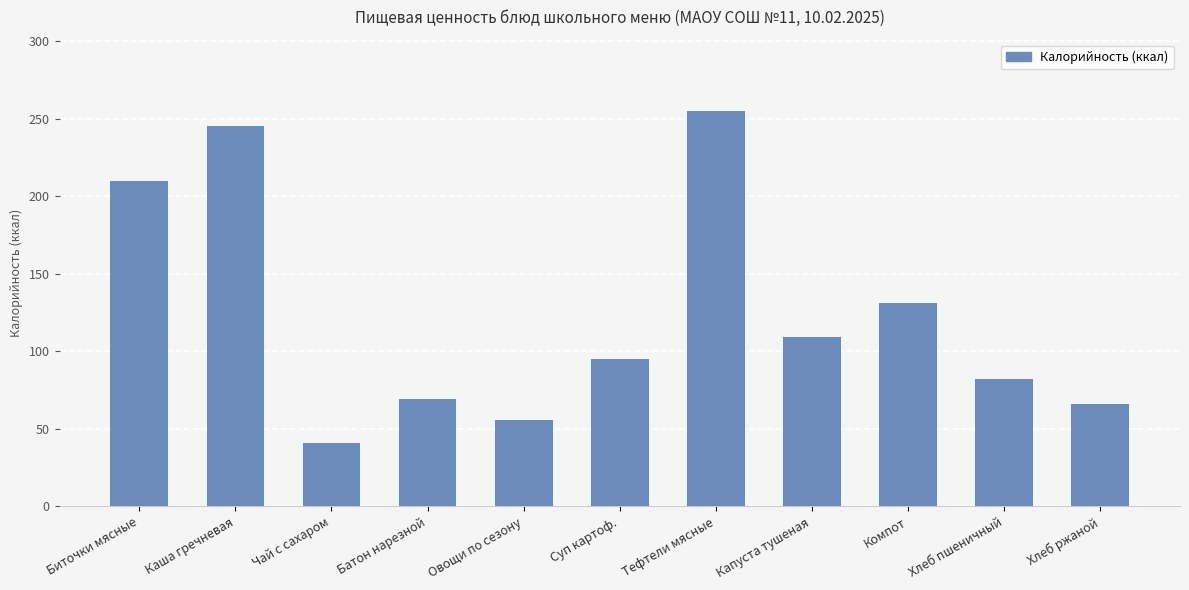

Which category has the lowest value across all series?

Чай с сахаром